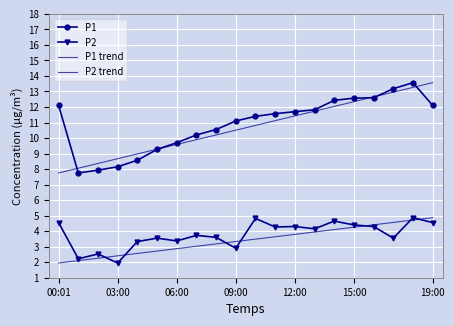

Is this an area chart (filled region under the line)?

No